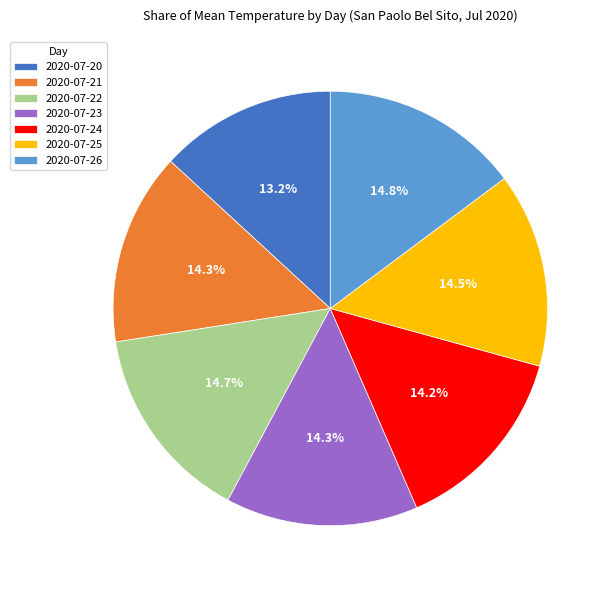

Combined, do 2020-07-25 and 2020-07-24 account for over 50%?

No